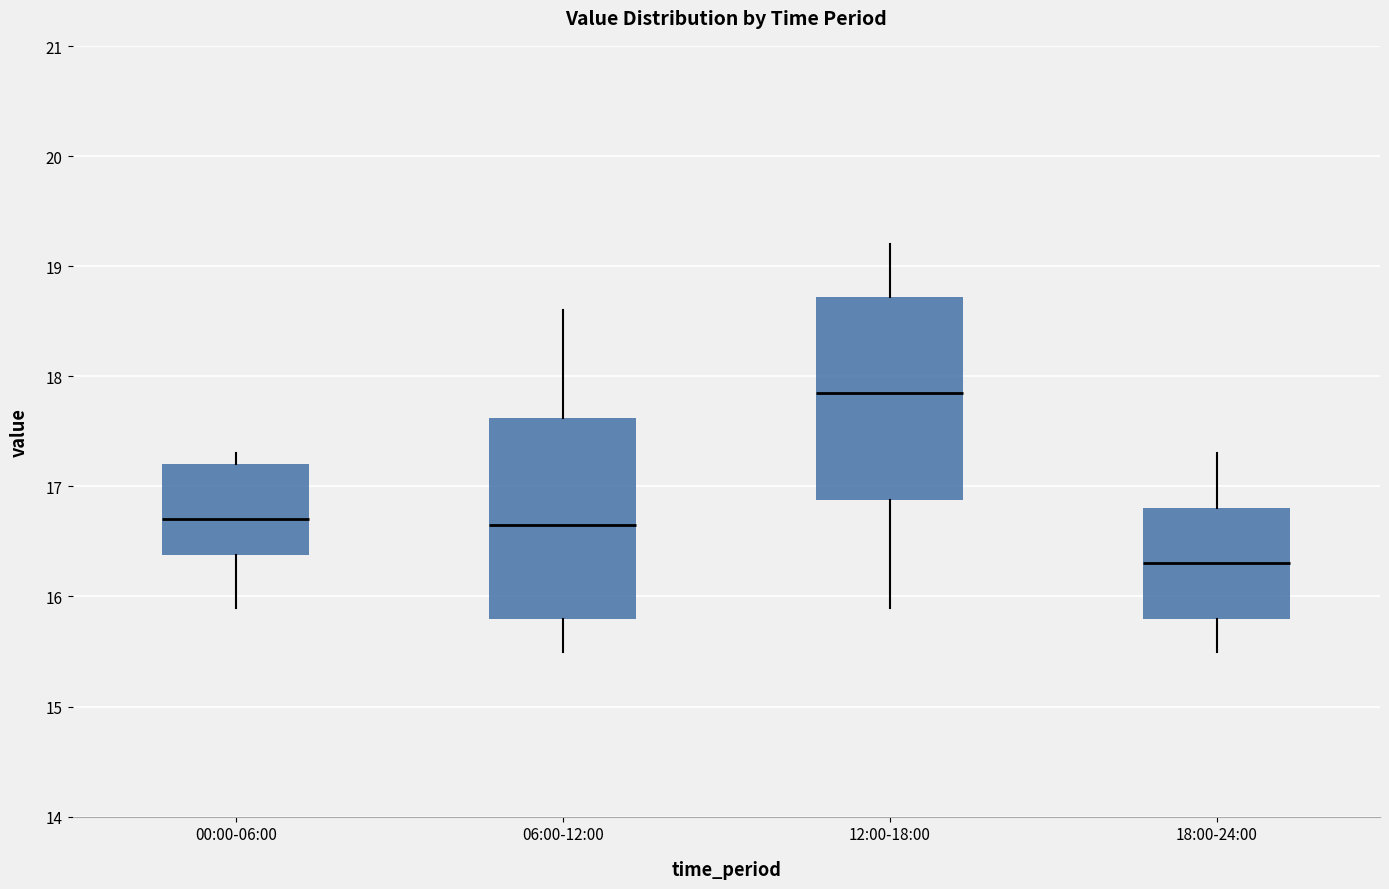

Where is the upper edge of the box for 00:00-06:00 on the y-axis? The values are not printed on the chart, so give them approximately, as read against the axis.

17.2